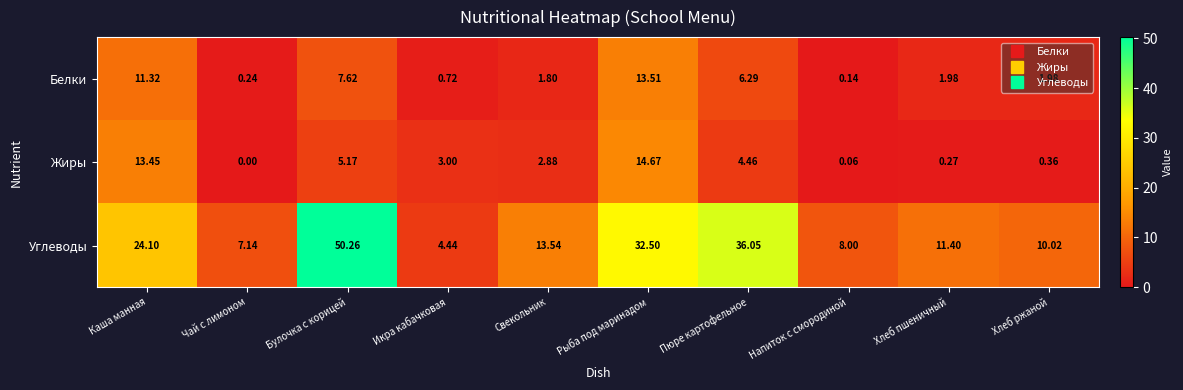

Which series has the largest total across all categories?

Углеводы